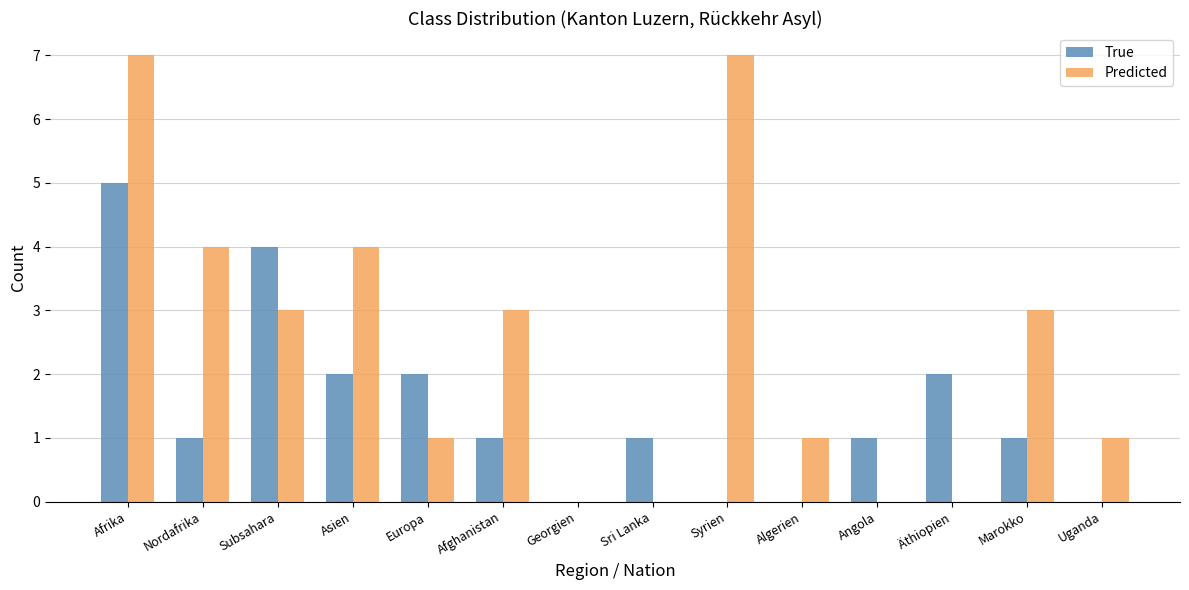

Which series changed the most between Syrien and Uganda?

Predicted